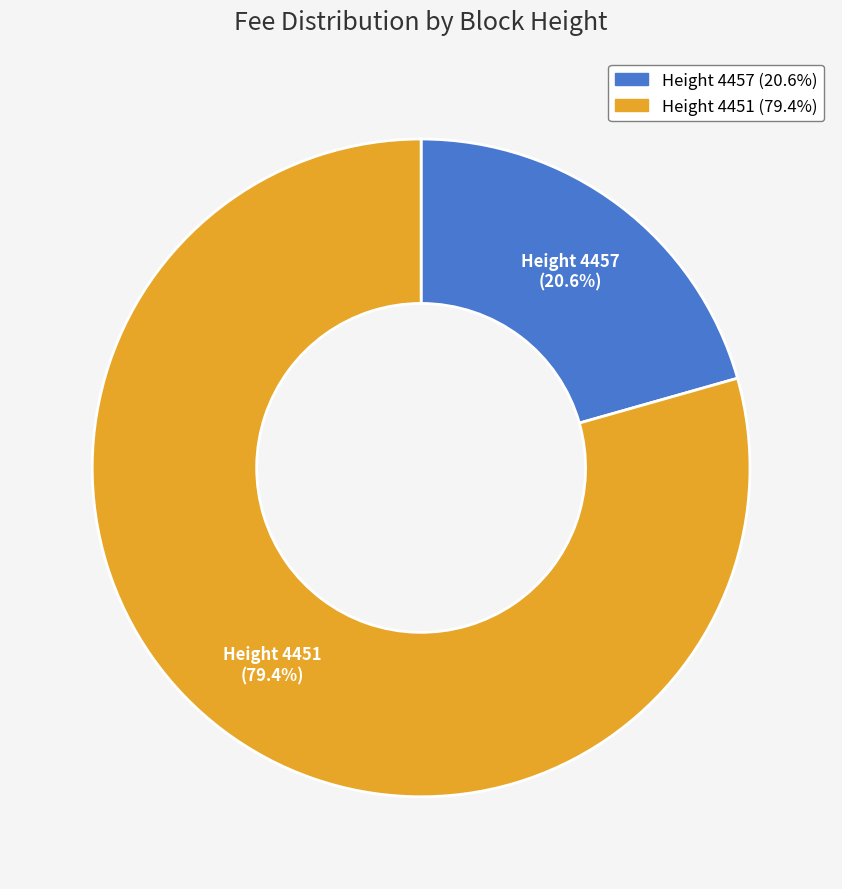

Count the number of slices in the pie.

2